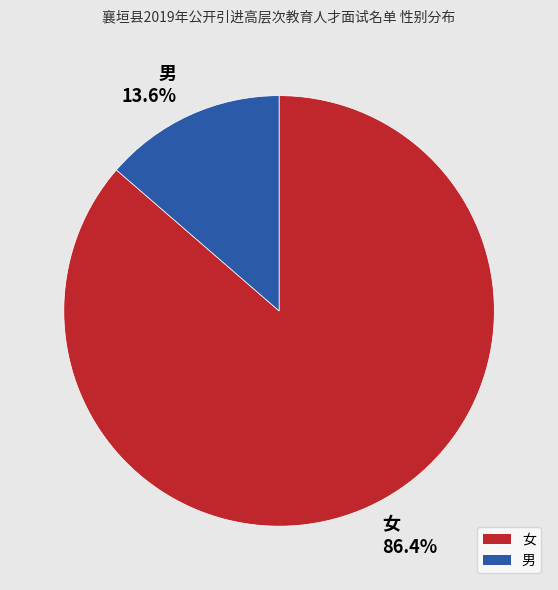

To the nearest percent, what portion does 男 represent?

14%